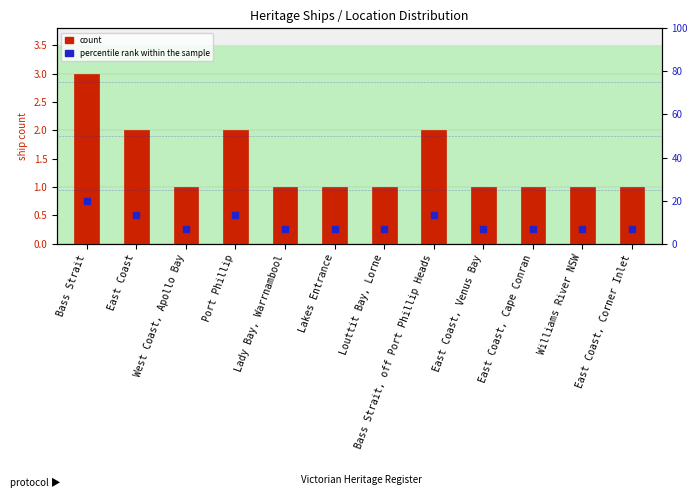

Which series contains the highest Y value?

count